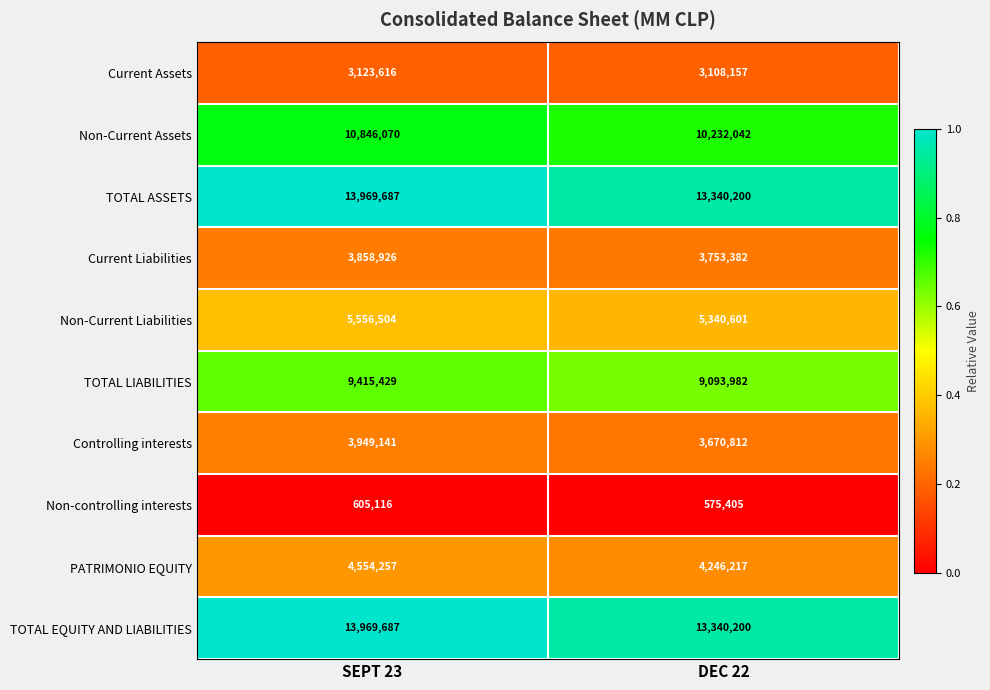

Reading right to left, what are all the values shown in this chart?

Current Assets: 3108157	3123616
Non-Current Assets: 10232042	10846070
TOTAL ASSETS: 13340200	13969687
Current Liabilities: 3753382	3858926
Non-Current Liabilities: 5340601	5556504
TOTAL LIABILITIES: 9093982	9415429
Controlling interests: 3670812	3949141
Non-controlling interests: 575405	605116
PATRIMONIO EQUITY: 4246217	4554257
TOTAL EQUITY AND LIABILITIES: 13340200	13969687